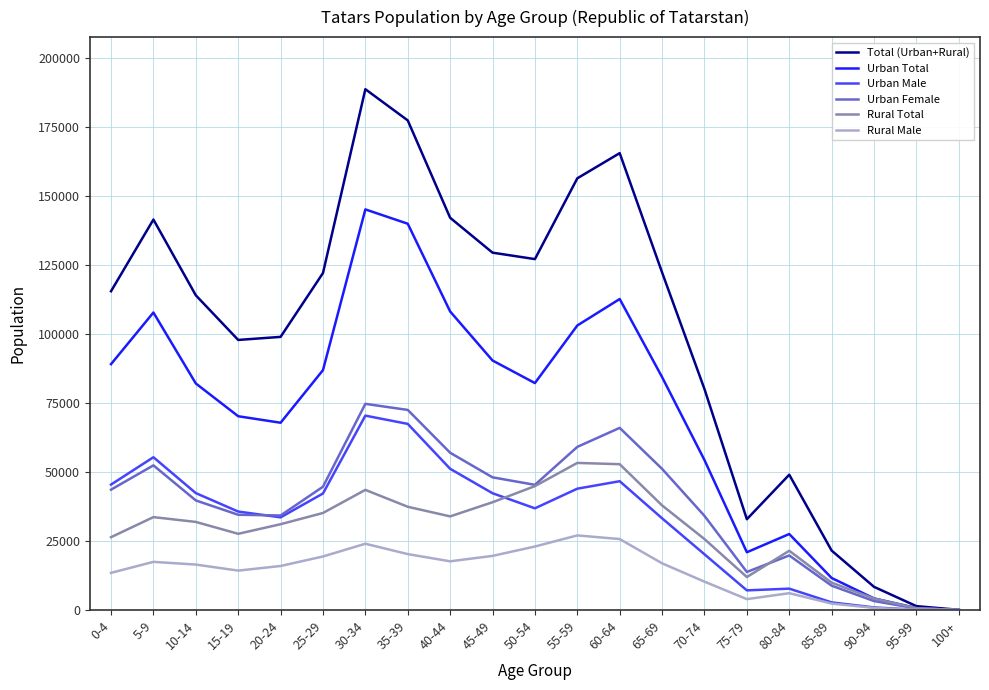

What position from the right is 20-24?

17